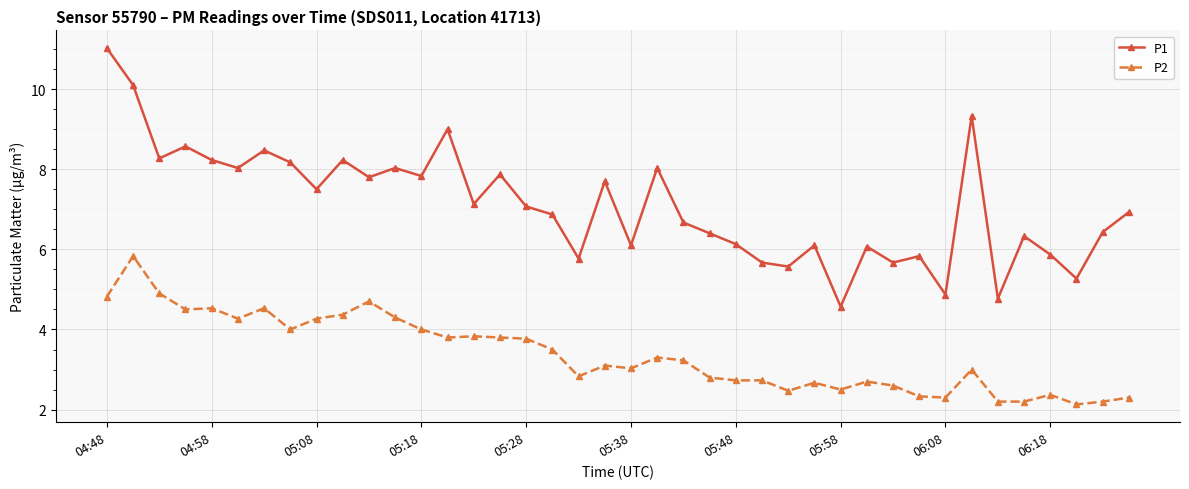

True or false: P2 has more than 1 interior local peaks.

True